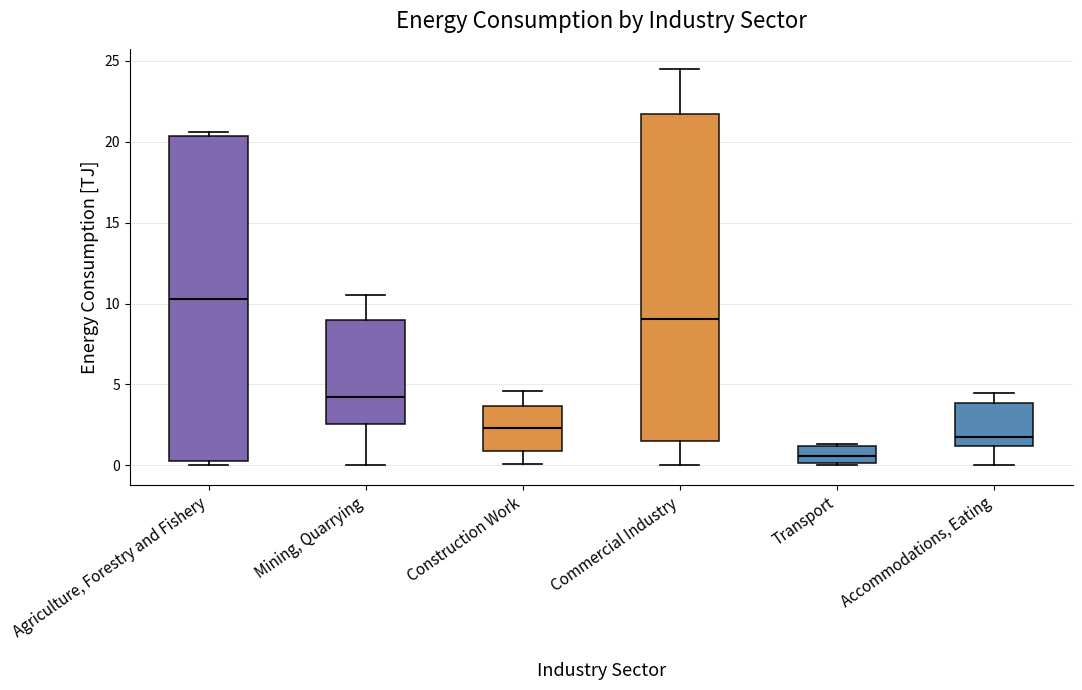

Reading left to right, transcribe this box plot: for each box, give where its median line is, the range the box spans, and where its two whiskers end, as read against the y-axis. The values are not printed on the chart, so give them approximately, as read against the axis.

Agriculture, Forestry and Fishery: median 10.5, box 0.5 to 20.5, whiskers 0.0 to 20.5 (just above the box's upper edge)
Mining, Quarrying: median 4.0, box 2.5 to 9.0, whiskers 0.0 to 10.5
Construction Work: median 2.5, box 1.0 to 3.5, whiskers 0.0 to 4.5
Commercial Industry: median 9.0, box 1.5 to 21.5, whiskers 0.0 to 24.5
Transport: median 0.5, box 0.0 to 1.0, whiskers 0.0 (just below the box's lower edge) to 1.5
Accommodations, Eating: median 2.0, box 1.0 to 4.0, whiskers 0.0 to 4.5